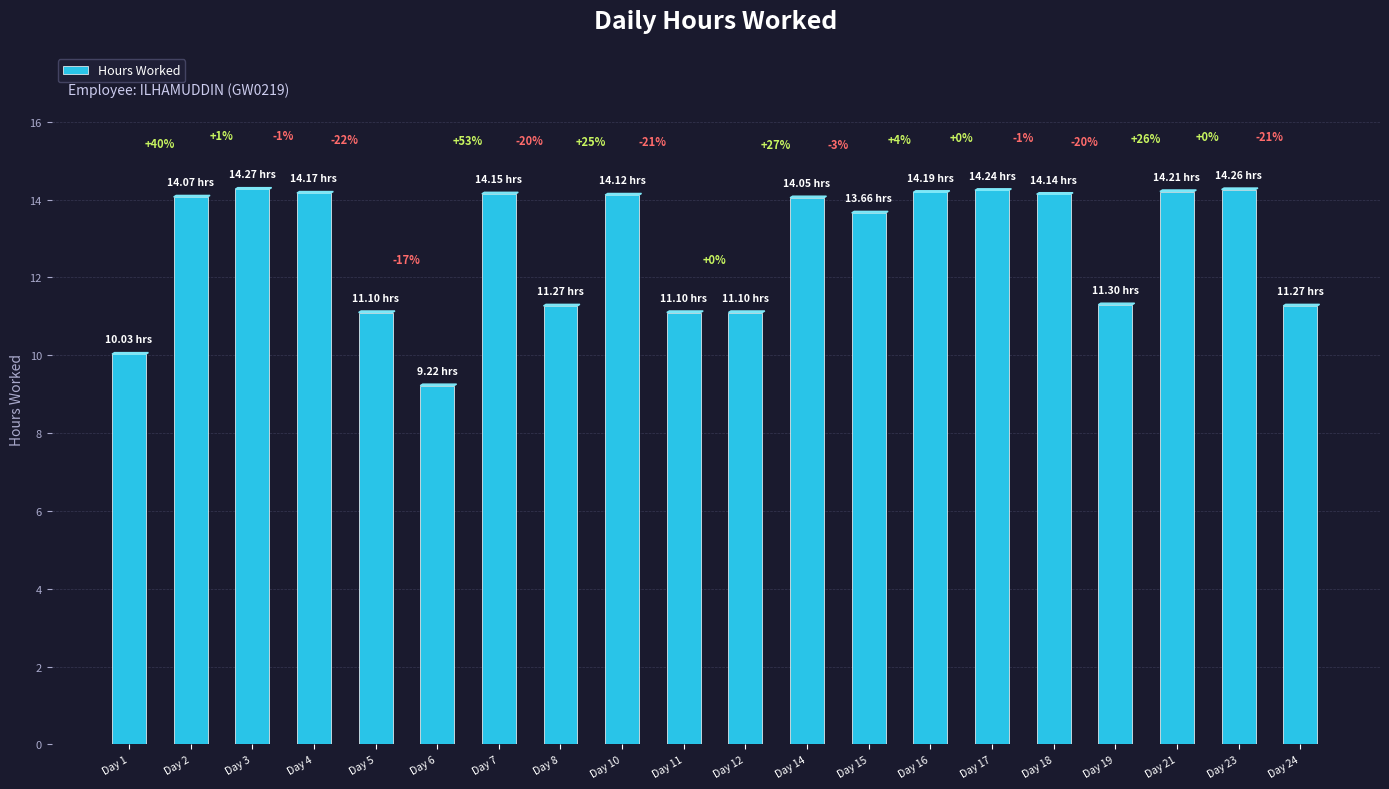

The chart shows a value of 18.8 at Day 10. True or false?

False